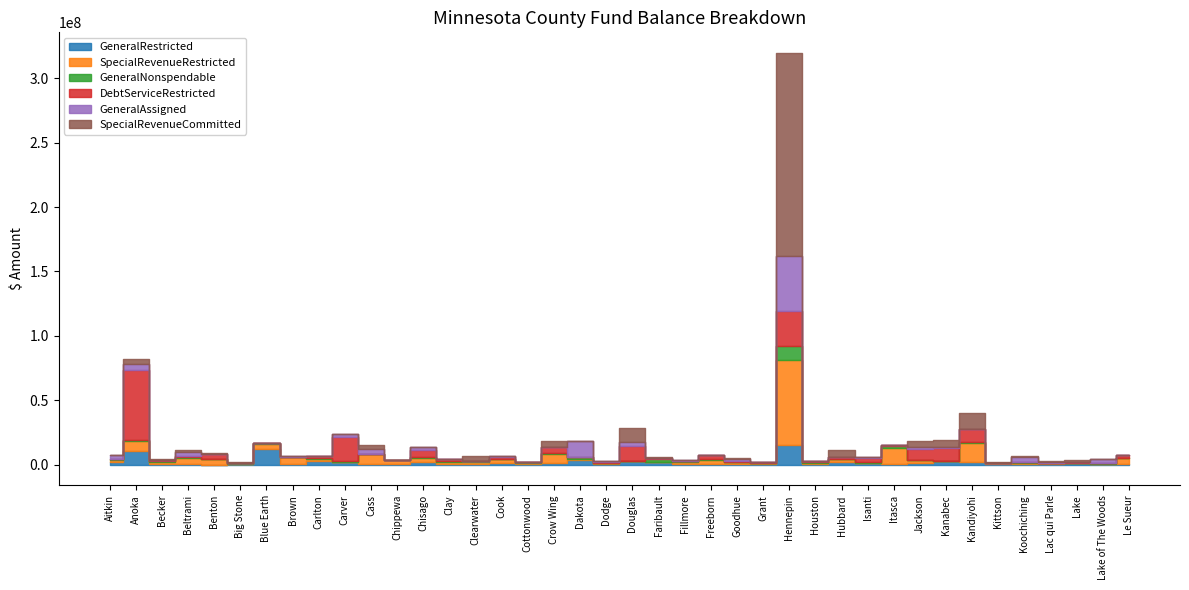

At which label does SpecialRevenueCommitted first exceed 330000?

Anoka